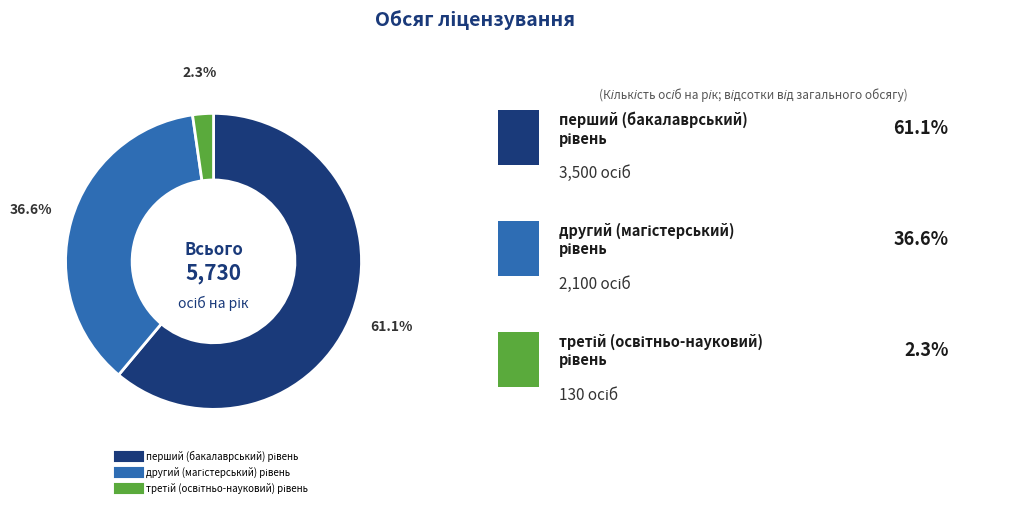

Does any single category account for the majority?

Yes